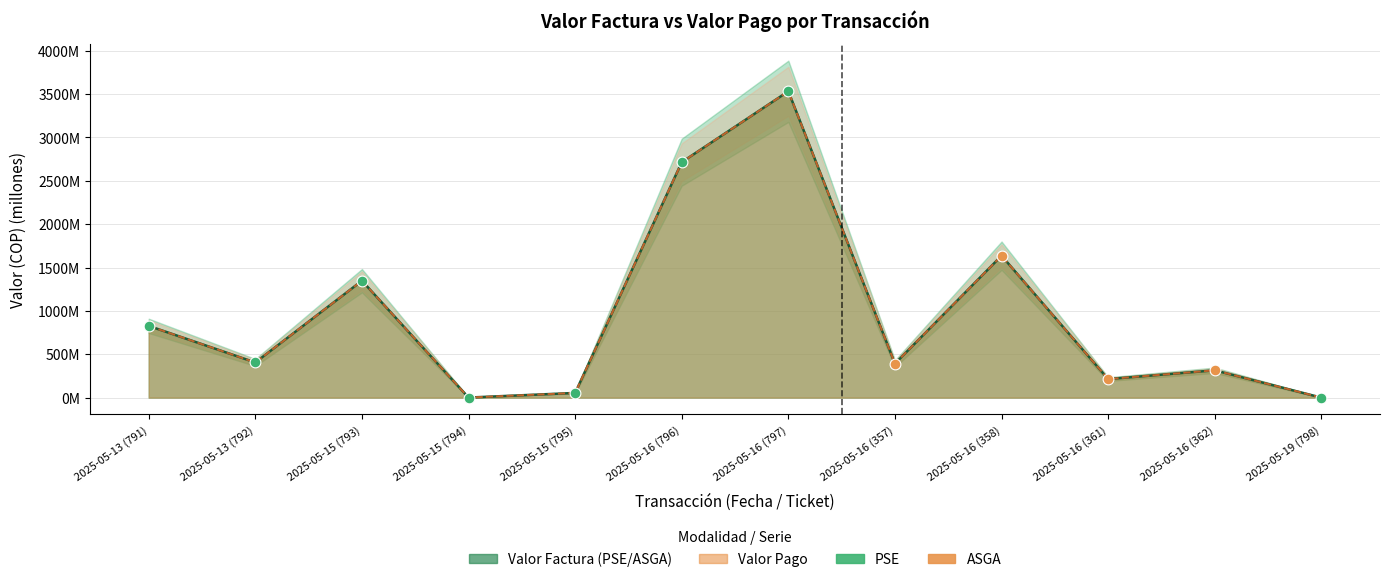

Which series contains the lowest Y value?

Valor Factura